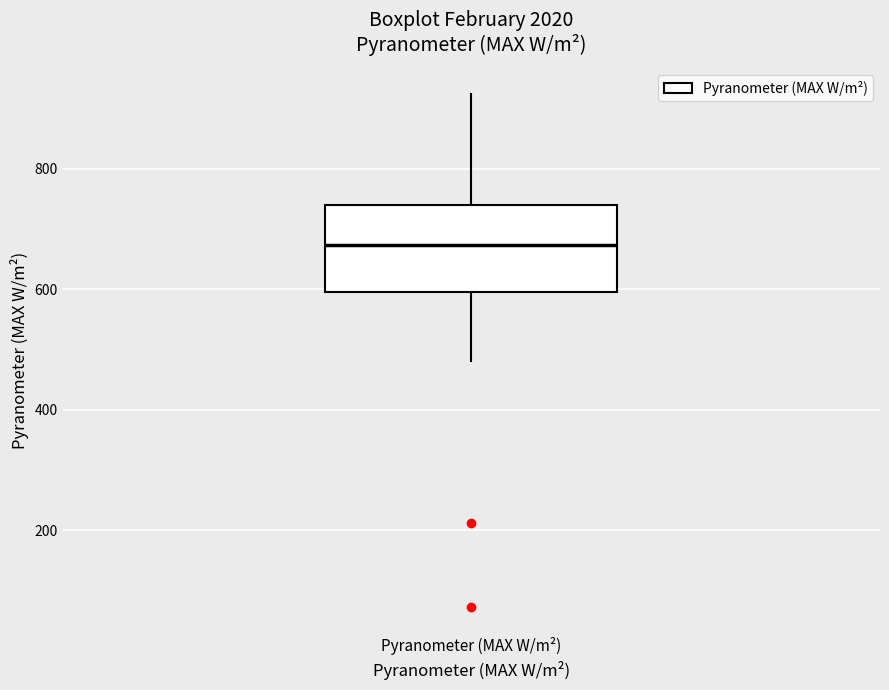

Transcribe this box plot: give where the median line is, the range the box spans, and where the two whiskers end, as read against the y-axis. The values are not printed on the chart, so give them approximately, as read against the axis.

median 680, box 600 to 740, whiskers 480 to 920